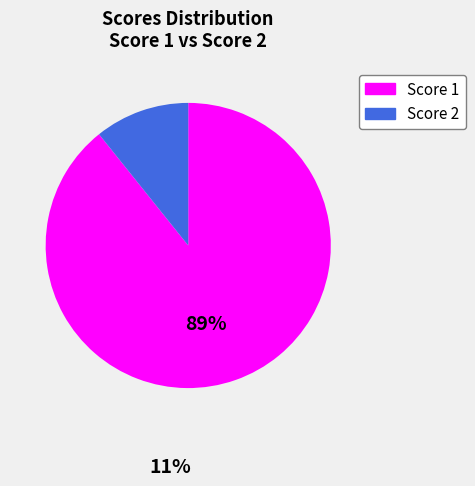

Approximately how many times larger is the value at Score 1 compared to Score 2?

8.3